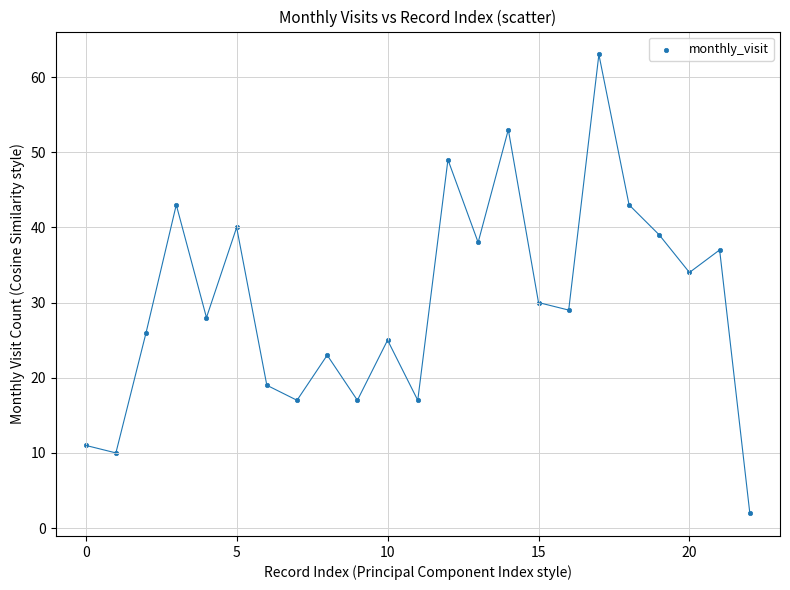

What is the range of Y values (max minus min)?

61